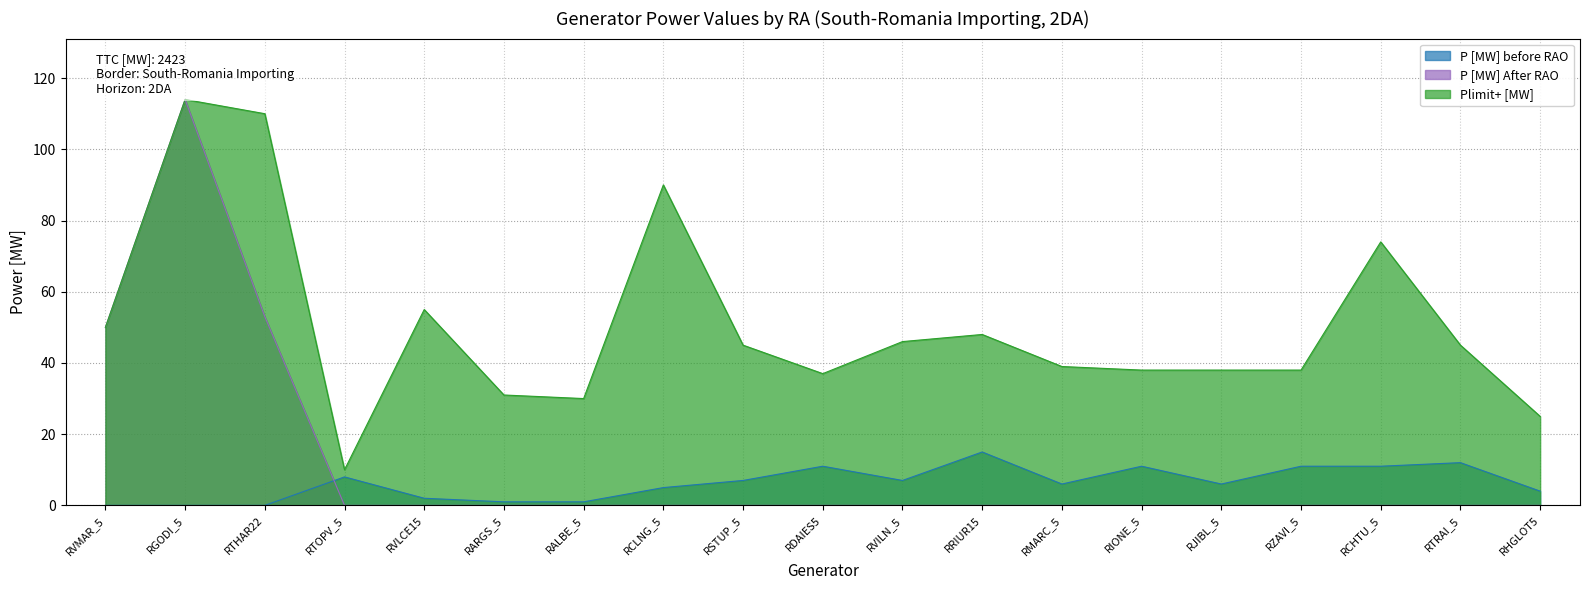

What is the difference between the Plimit+ [MW] values at RVILN_5 and RSTUP_5?

1